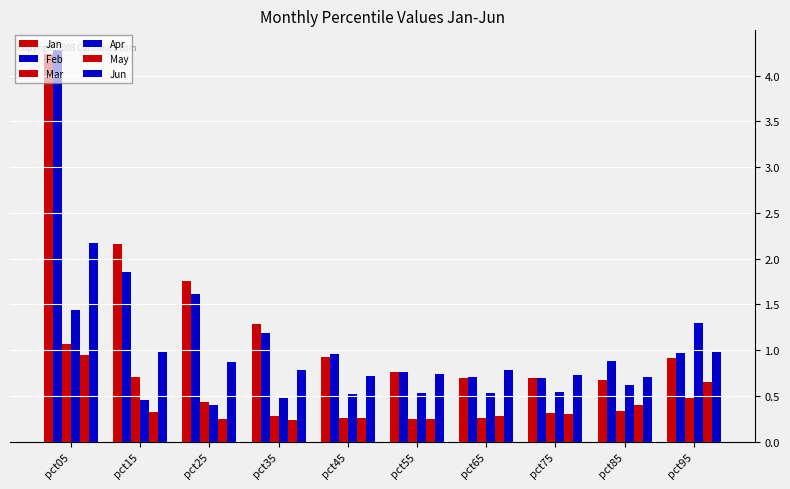

What is the difference between the second highest and second lowest values in the Mar series?

0.4